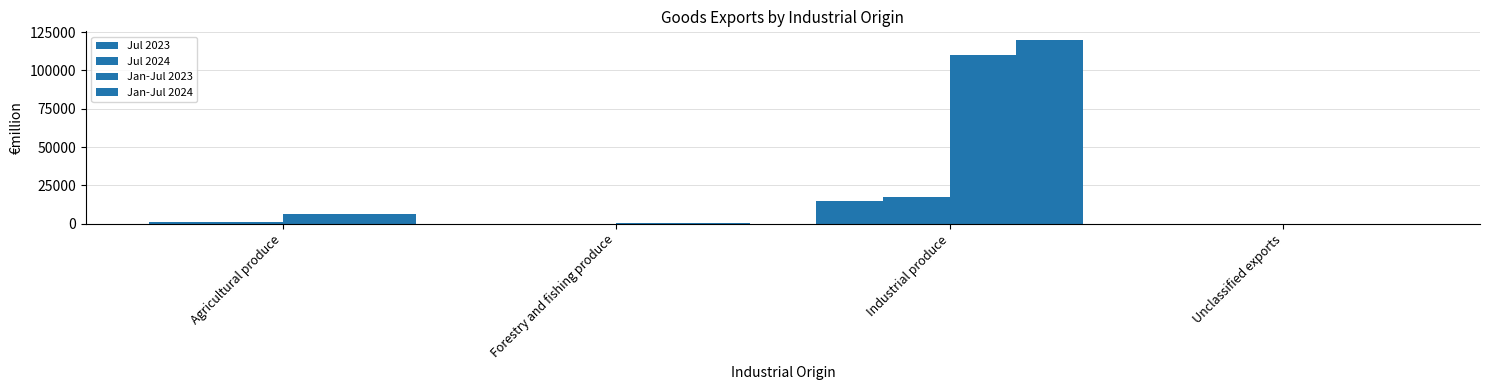

Does the chart contain stacked bars?

No